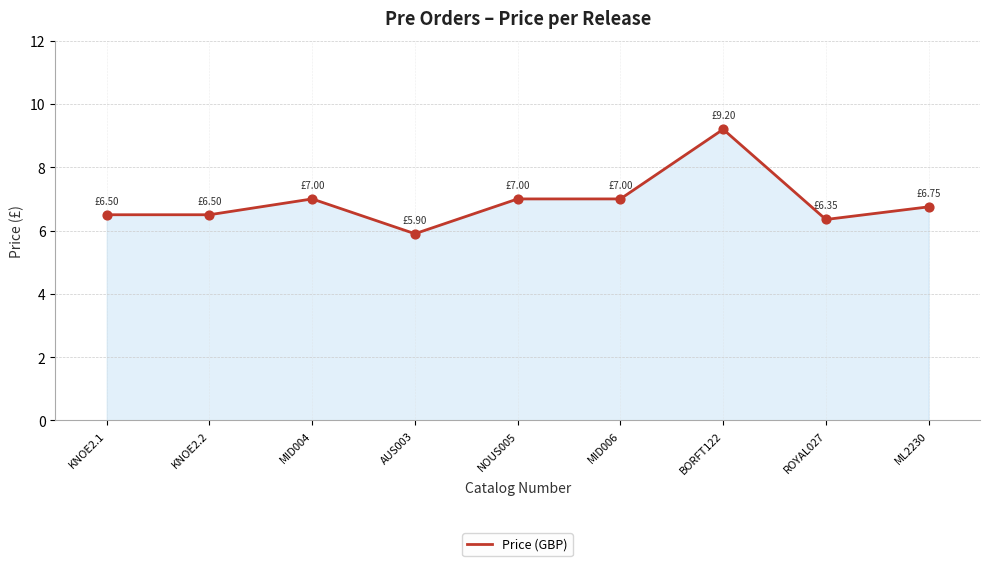

What is the ratio of the value at MID006 to the value at ROYAL027?

1.1